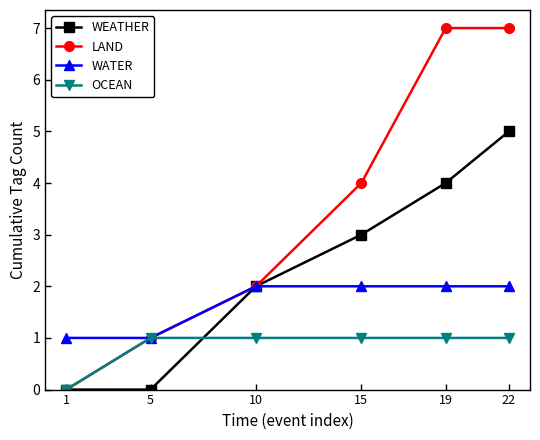

What is the difference between the WATER values at 5 and 19?

1